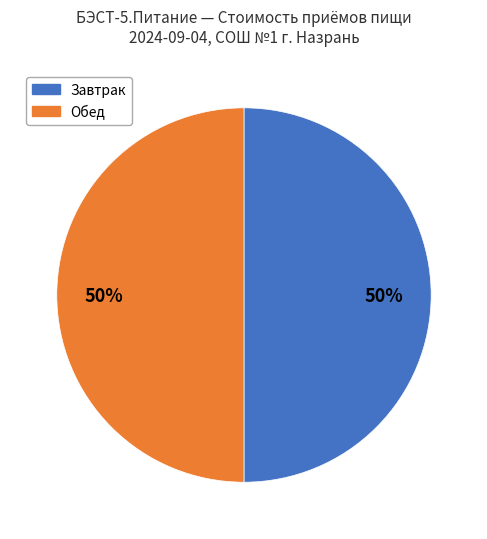

To the nearest percent, what is the average slice percentage?

50%